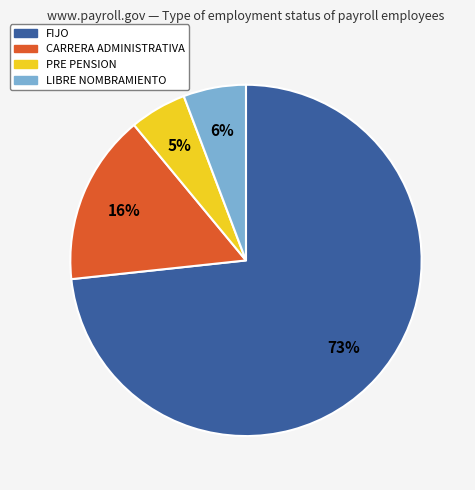

Count the number of slices in the pie.

4